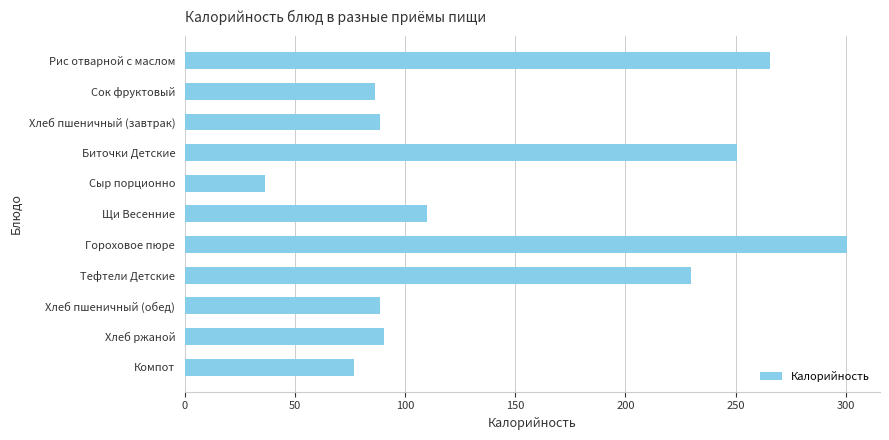

At which label is the value closest to 168?

Щи Весенние